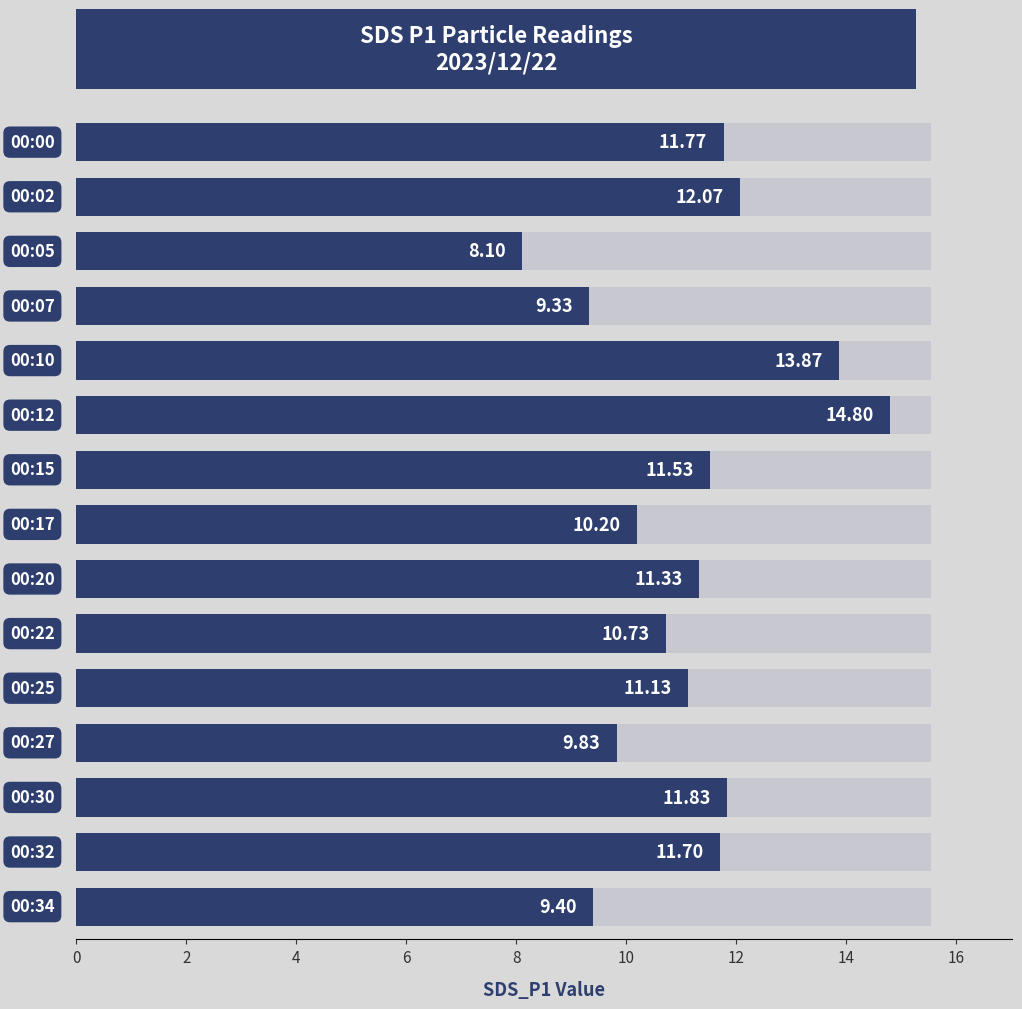

Read the value at 0.

11.8